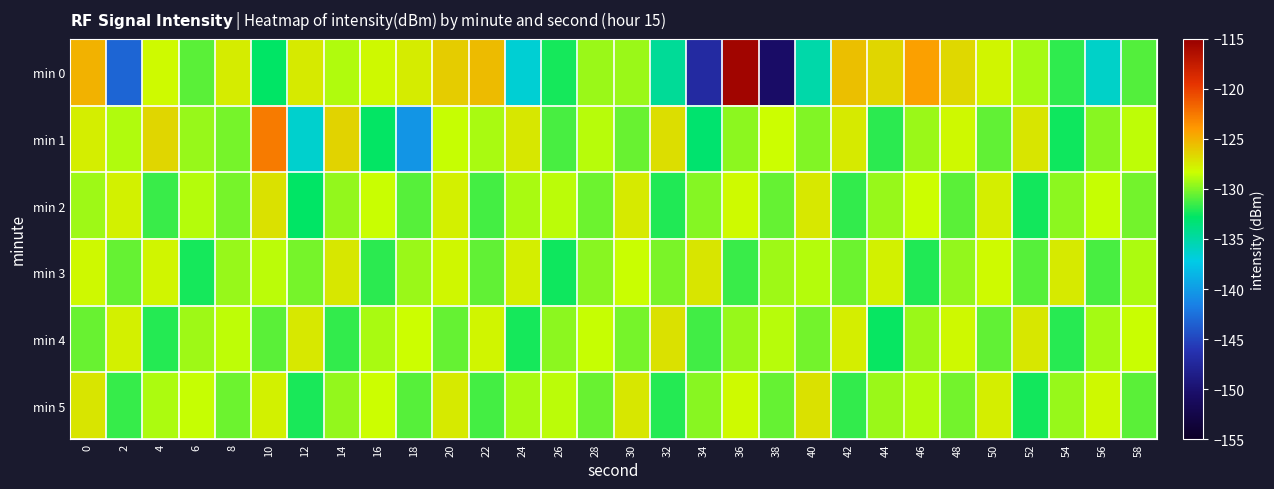

Rank the series by their maximum value, from lowest to highest.

min 3, min 2, min 4, min 5, min 1, min 0